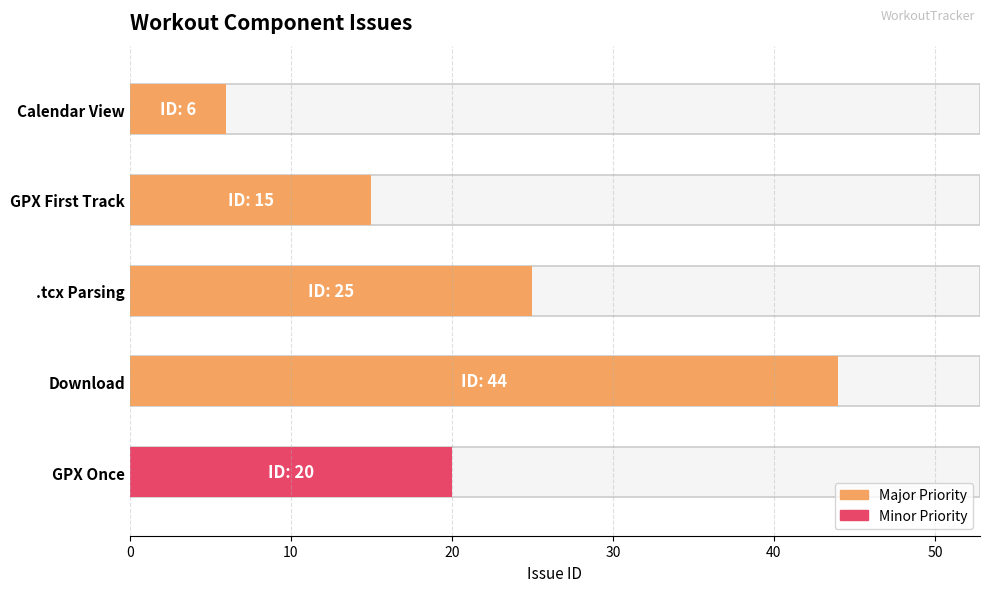

Count the values in the range 15 to 25.

3